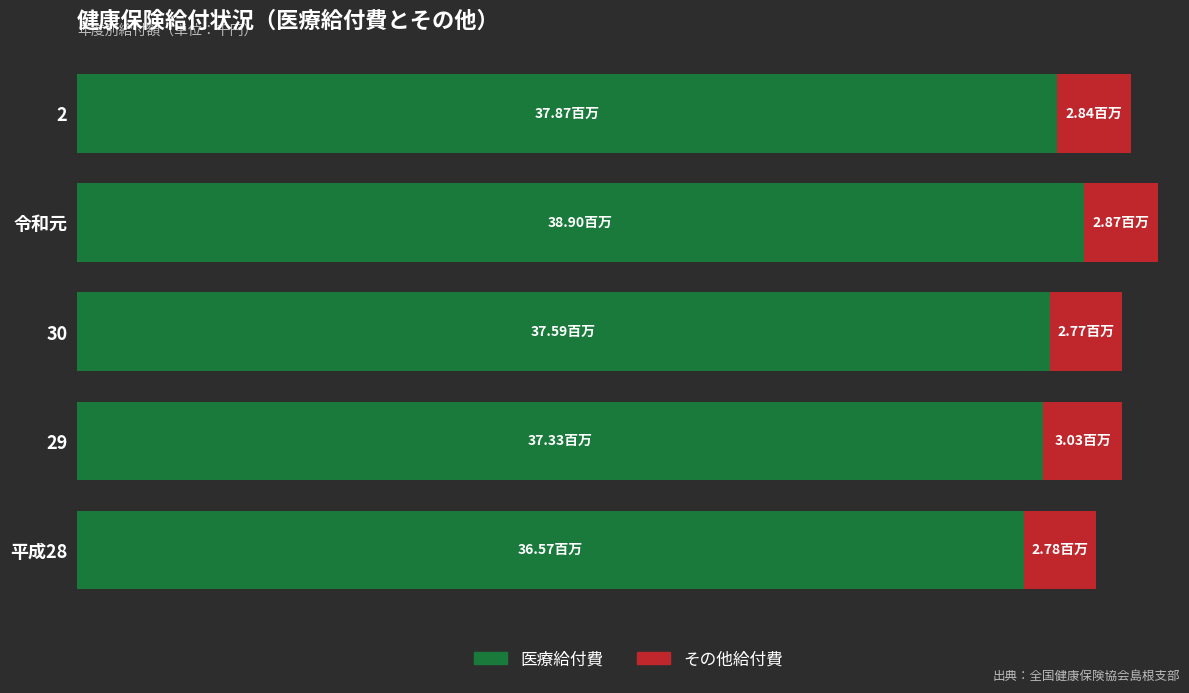

Which series has the largest range (max minus min)?

医療給付費